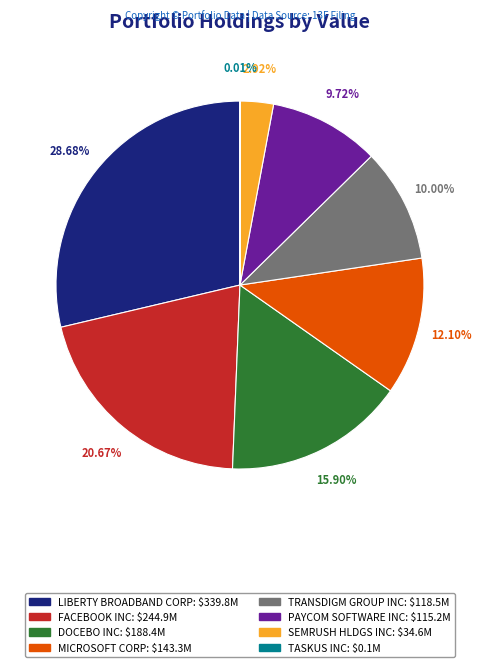

Is there any slice that represents more than half of the pie?

No